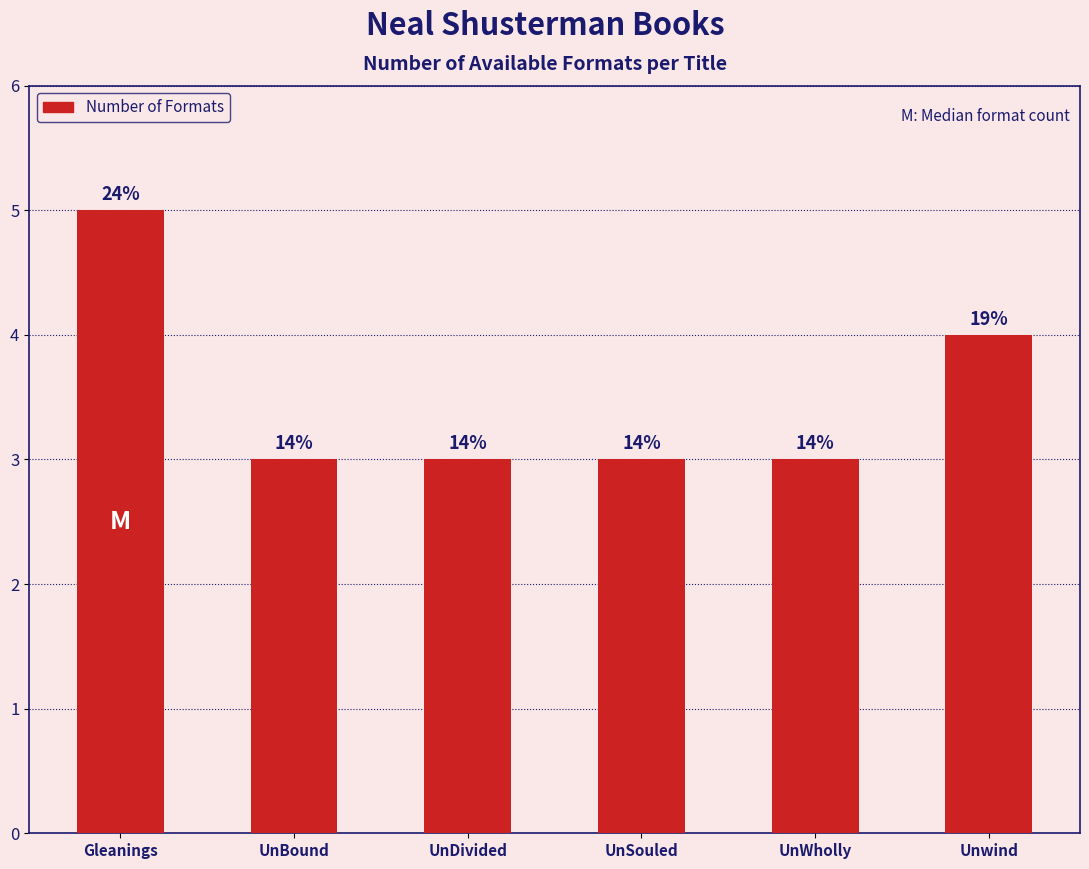

What position from the left is UnWholly?

5